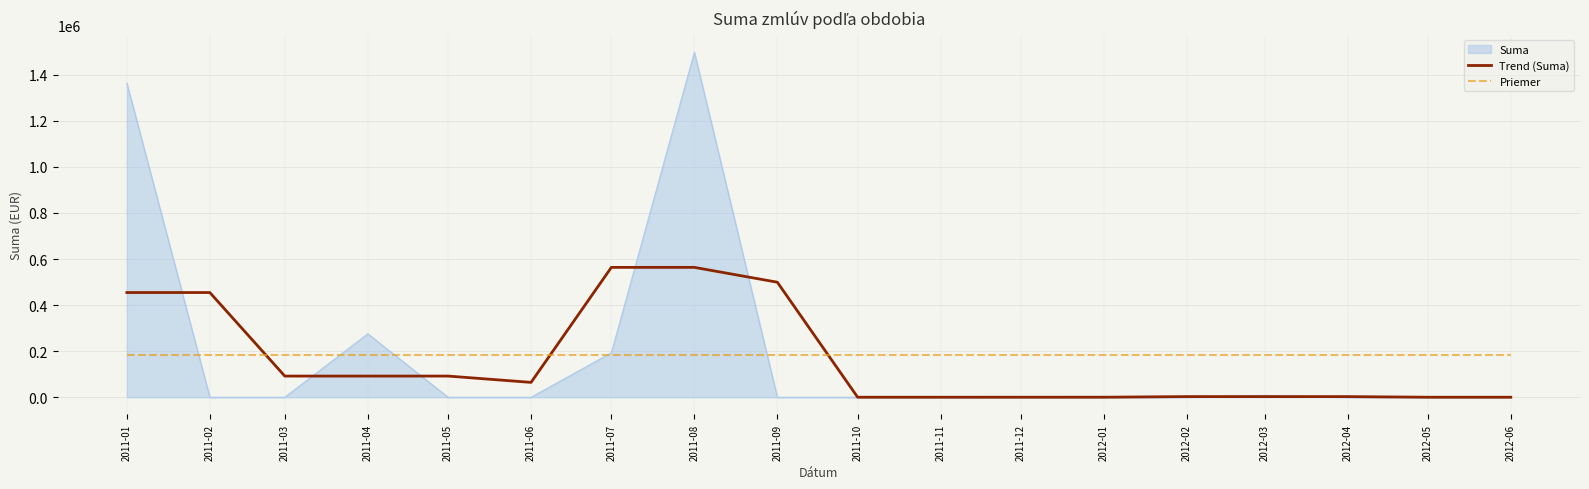

At which label is Suma closest to 748966?

2011-04